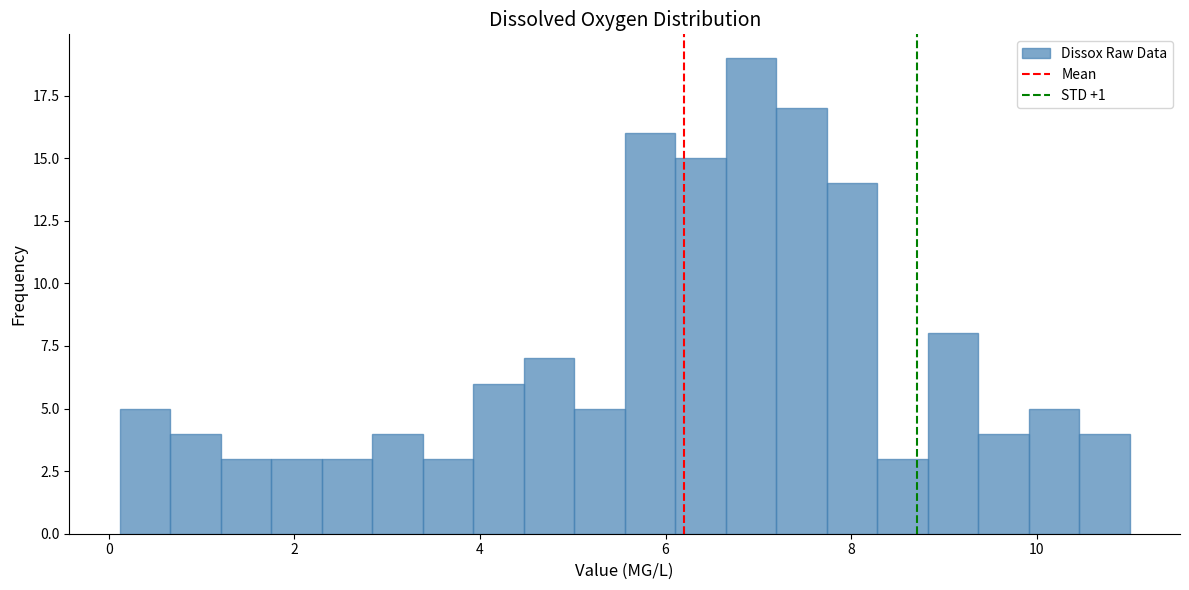

Around what value on the x-axis is the tallest bar? Give the approximate position of its centre, as read against the axis.

7.0